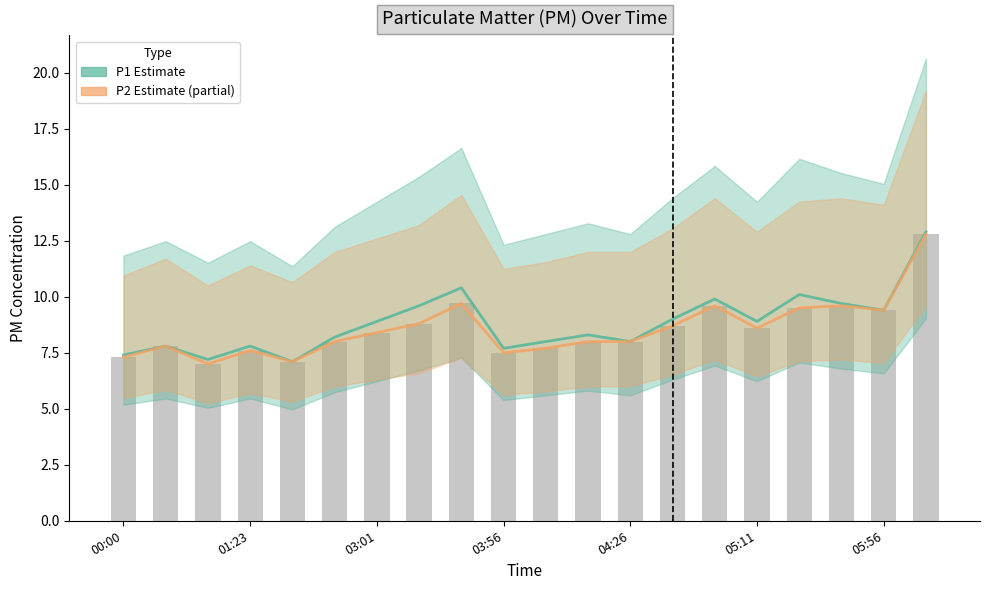

List the series in order of their peak value, lowest first.

P2, P1